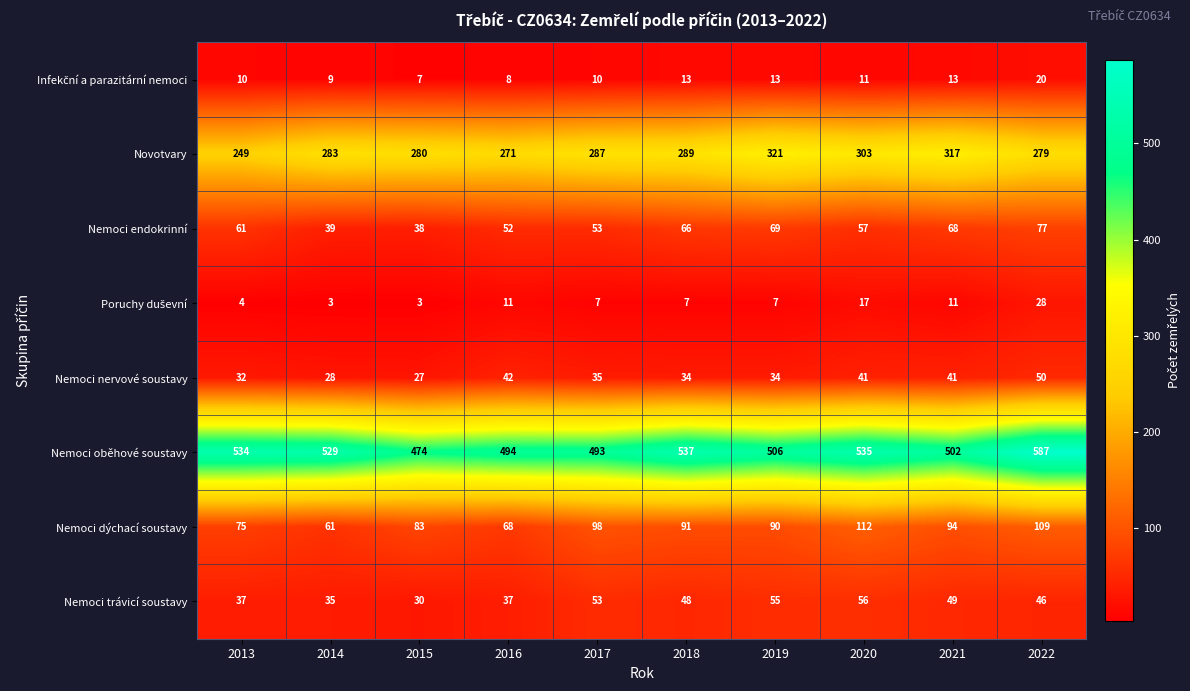

Between 2015 and 2016, which series saw the biggest shift?

Nemoci oběhové soustavy